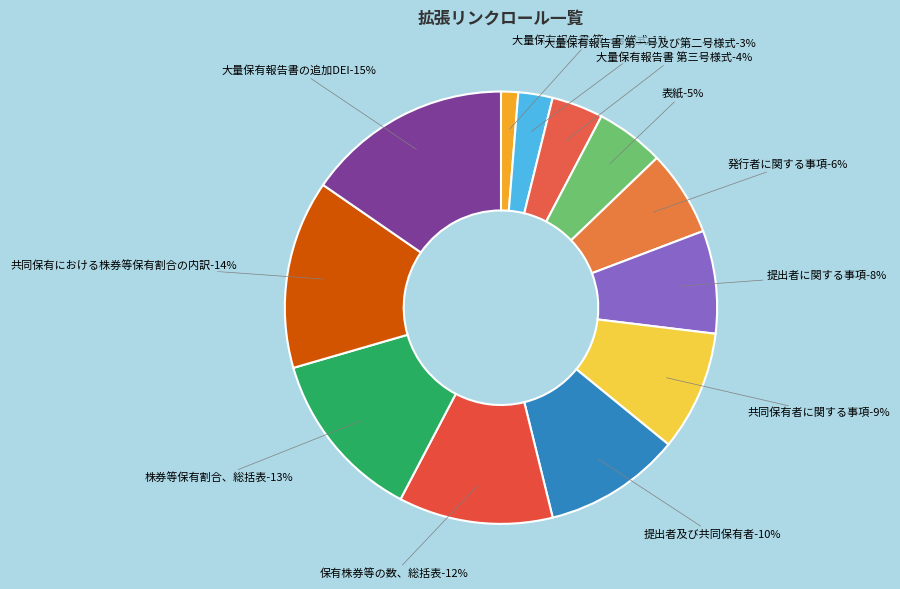

To the nearest percent, what is the difference between the largest and smallest slice percentages?

14%